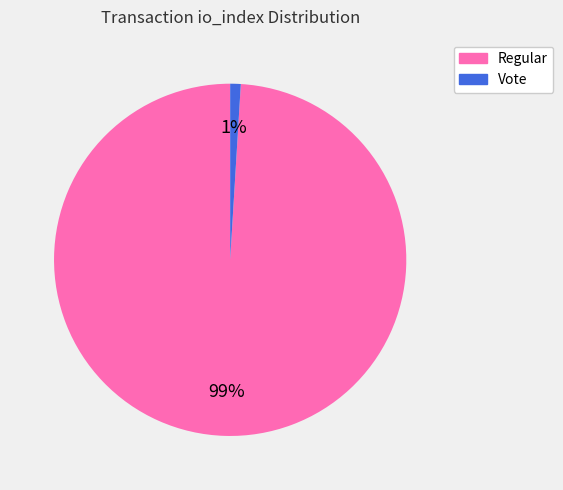

Rank the categories by value from lowest to highest.

Vote, Regular